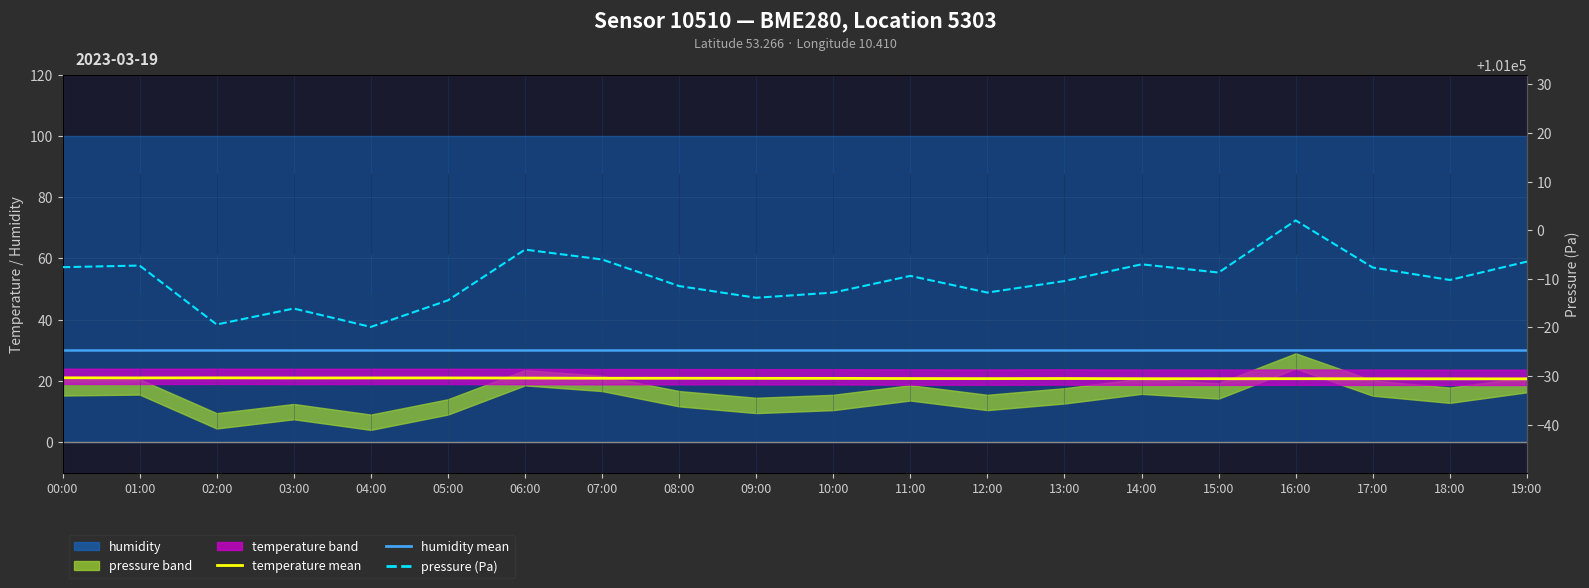

What value does the temperature mean series have at 17:00?

20.7